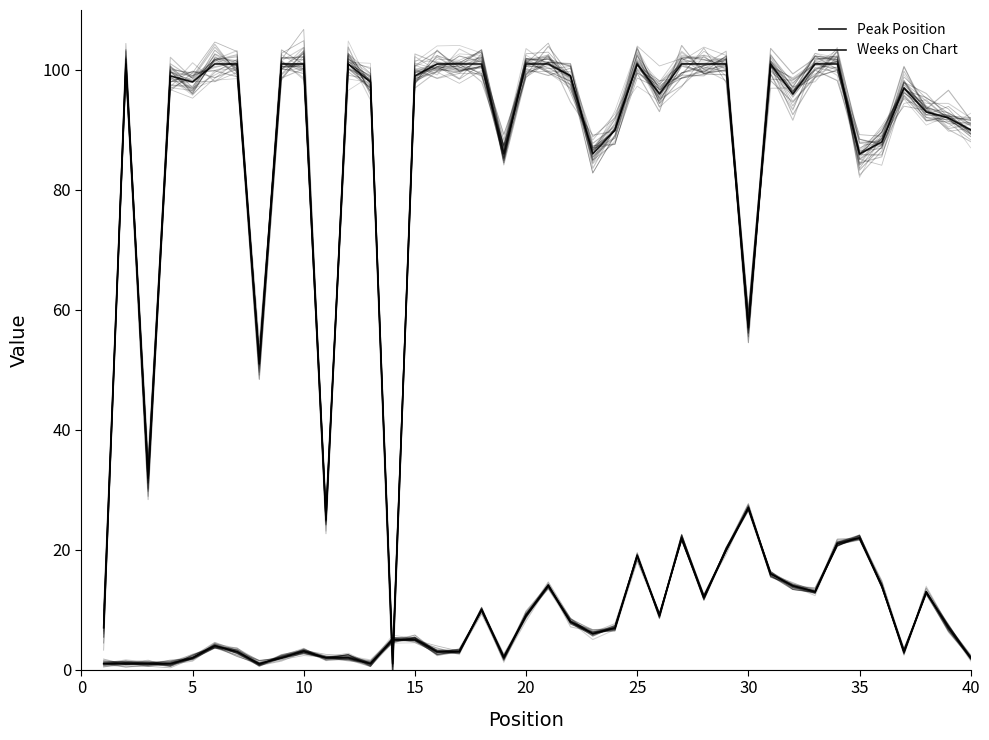

Reading left to right, what are all the values shown in this chart?

Peak Position: 1	1	1	1	2	4	3	1	2	3	2	2	1	5	5	3	3	10	2	9	14	8	6	7	19	9	22	12	20	27	16	14	13	21	22	14	3	13	7	2
Weeks on Chart: 7	101	32	99	98	101	101	51	101	101	25	101	98	1	99	101	101	101	86	101	101	99	86	90	101	96	101	101	101	57	101	96	101	101	86	88	97	93	92	90